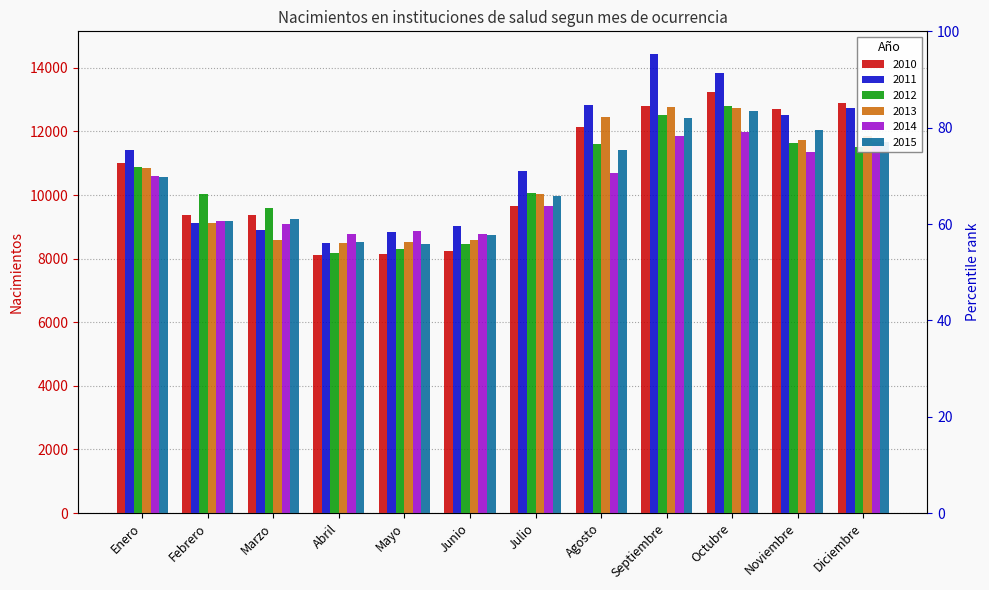

What are all the series names shown in the legend?

2010, 2011, 2012, 2013, 2014, 2015